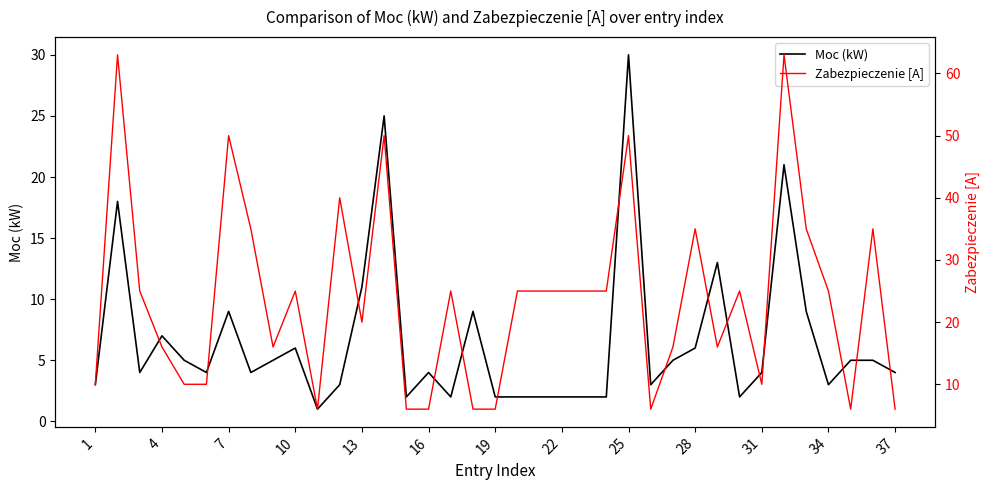

What is the label of the 37th point from the right?

1